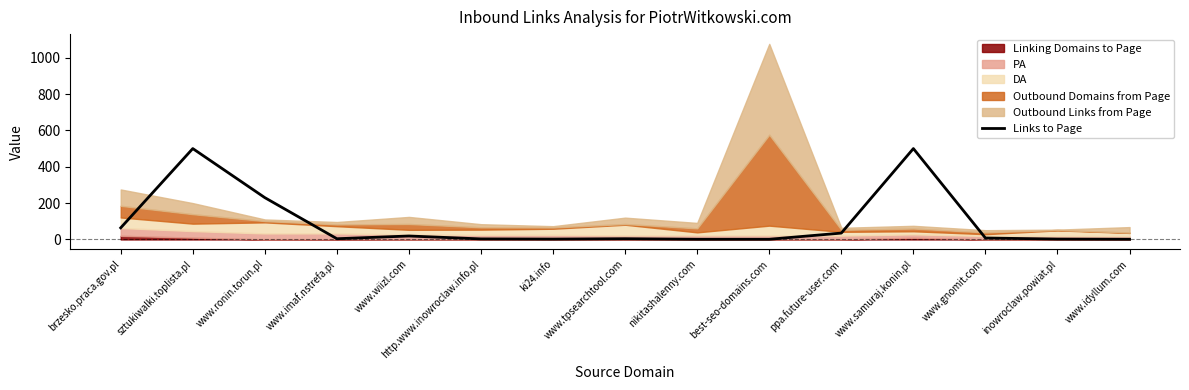

What is the sum of all values?

1374